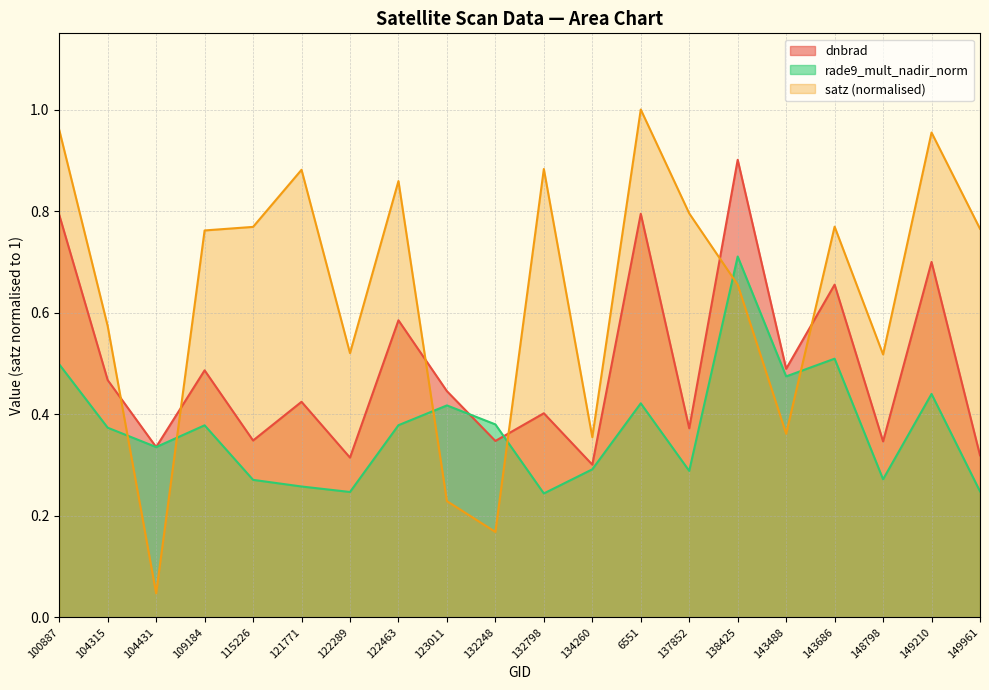

What is the label of the 19th point from the left?

149210